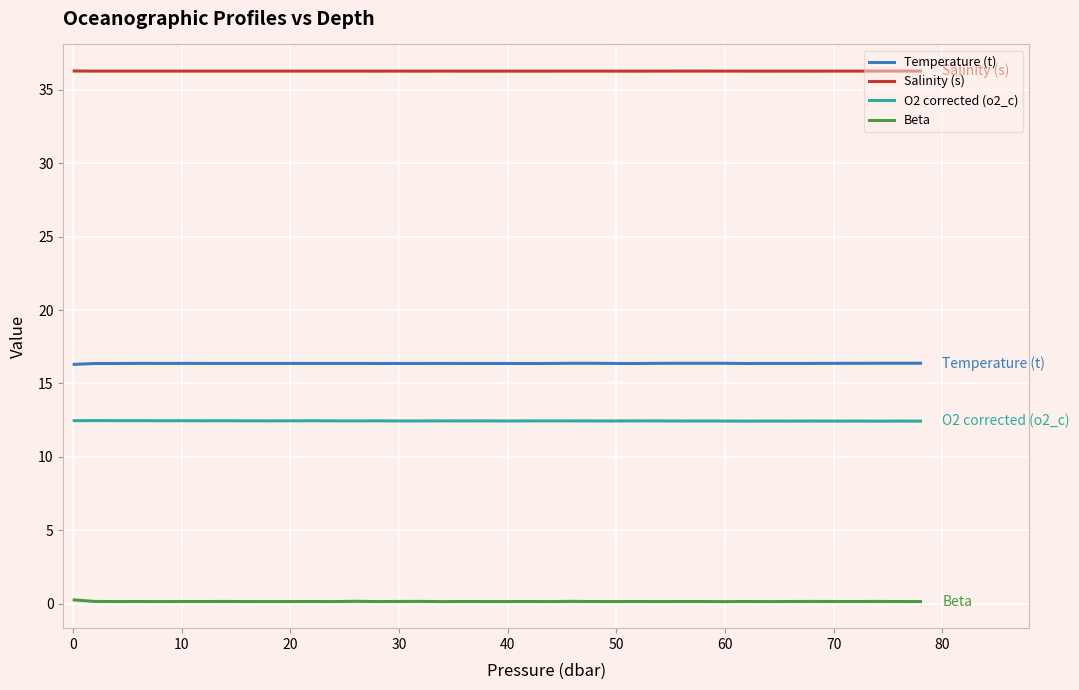

What is the difference between the maximum and second lowest values in the Beta series?

0.1